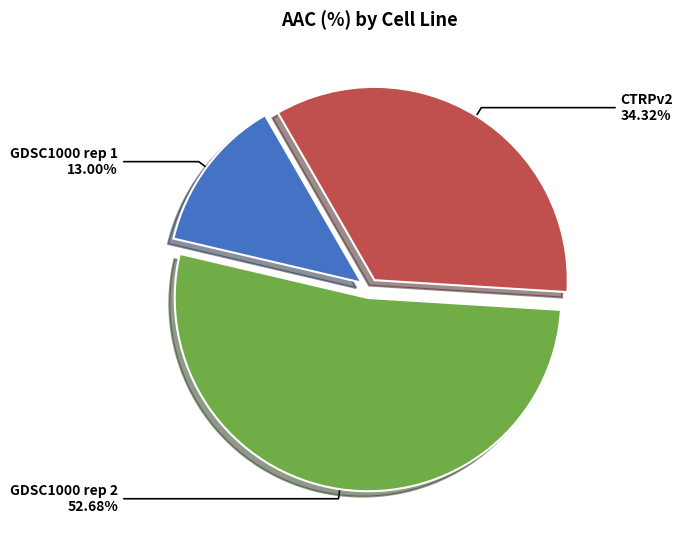

To the nearest percent, what portion does GDSC1000 rep 2 represent?

53%